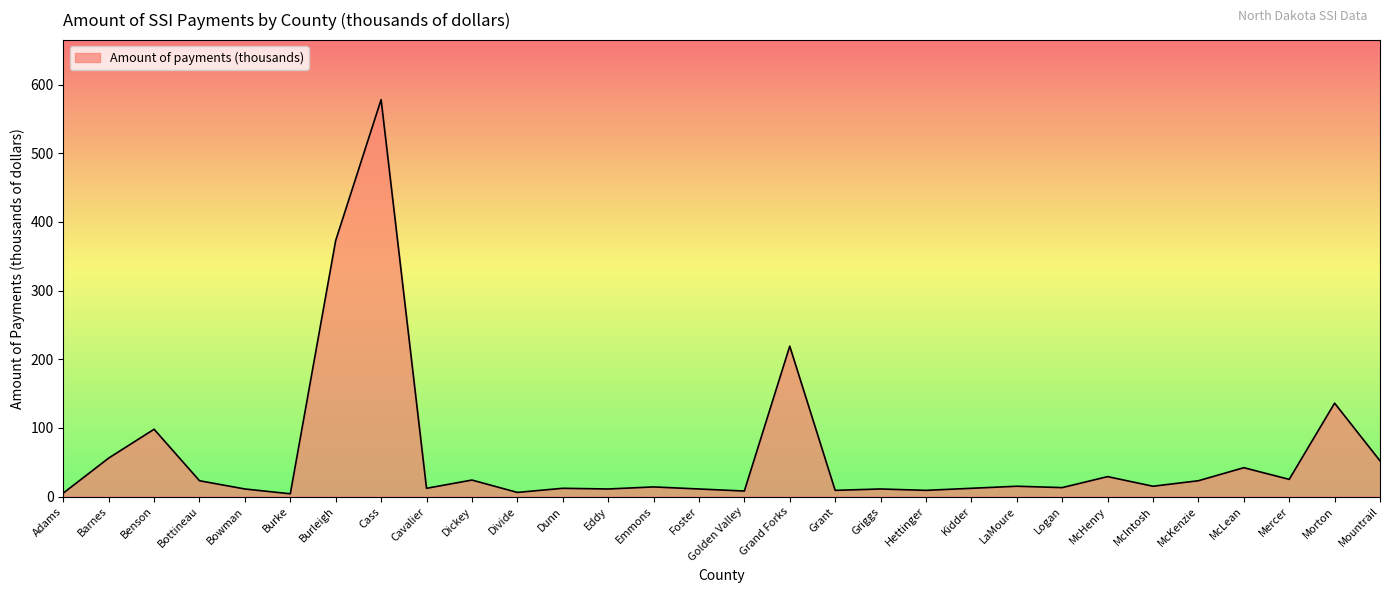

Approximately how many times larger is the value at McLean compared to McHenry?

1.4